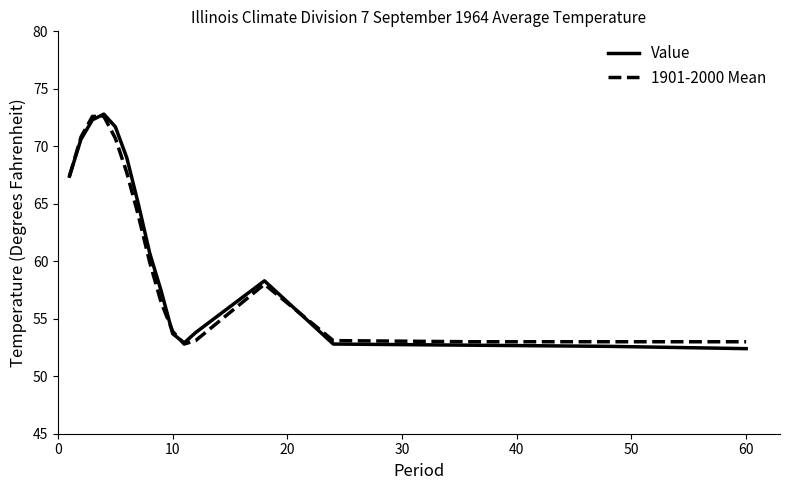

What is the maximum value for Value?

72.8